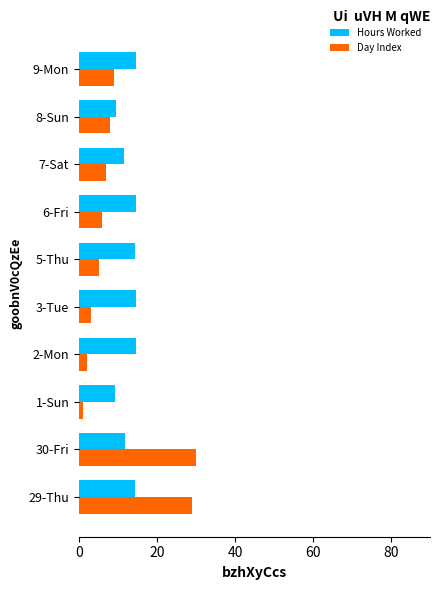

What is the total value across all series at 9-Mon?

23.5